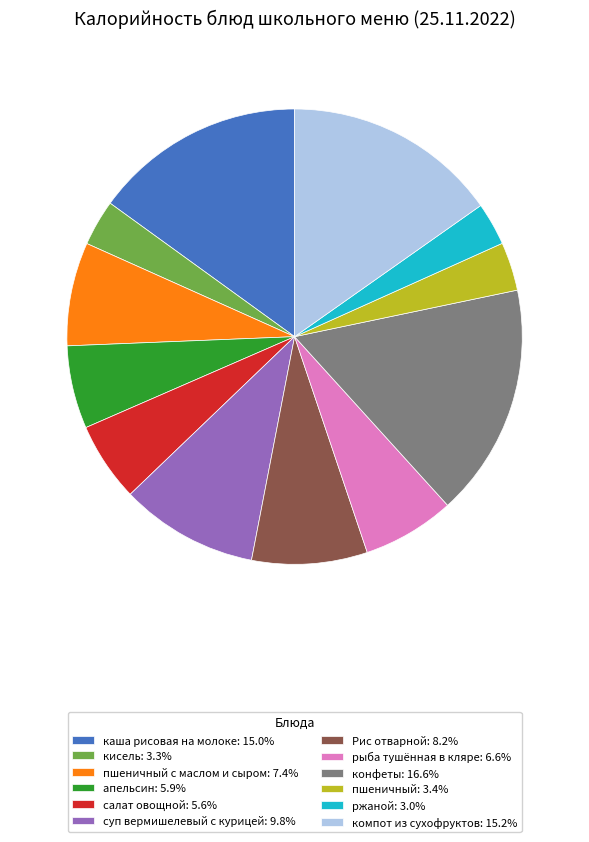

Is the sum of ржаной: 3.0% and салат овощной: 5.6% greater than half?

No